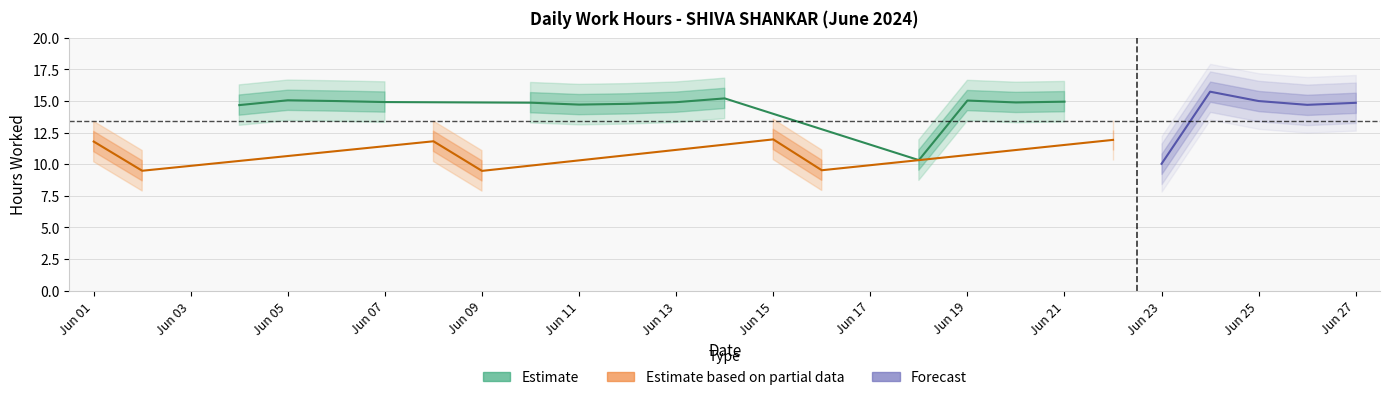

Which has a higher value, 4 or 8?

4